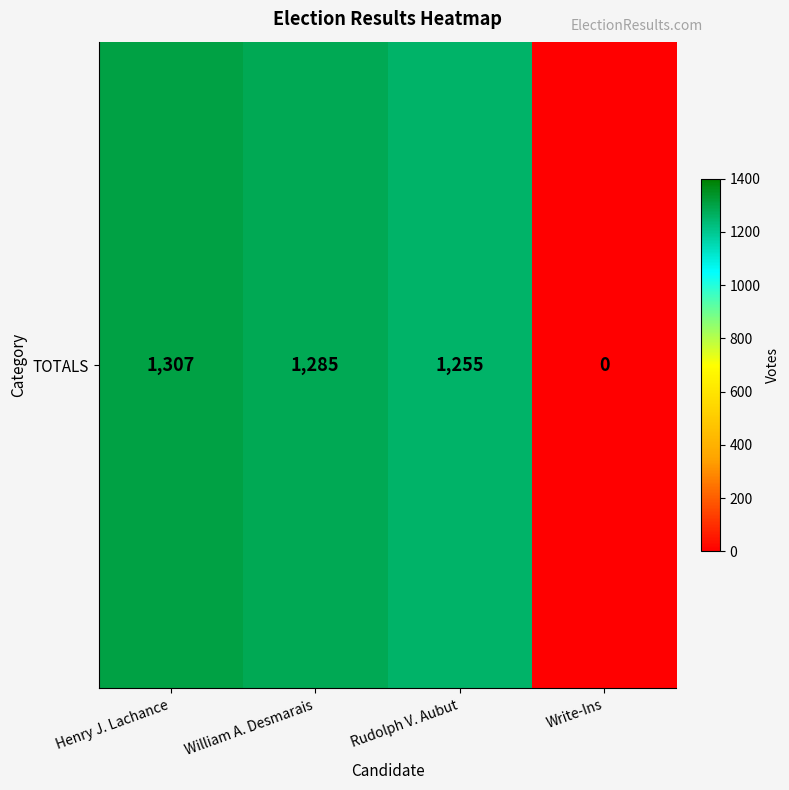

How many values are below 1285?

2